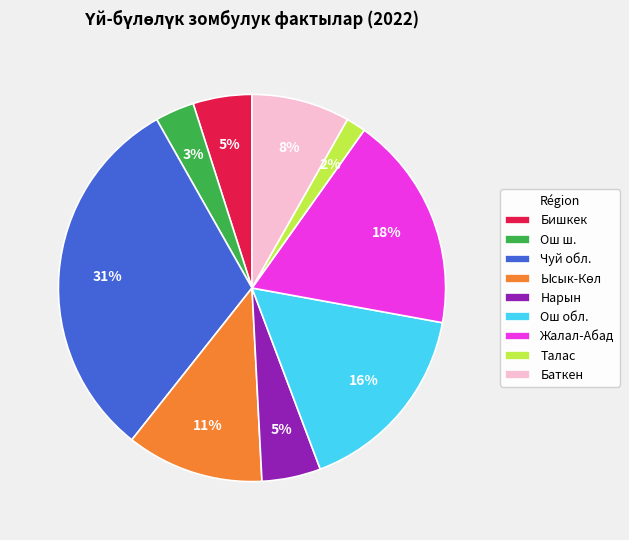

What percentage is the Жалал-Абад slice, to the nearest percent?

18%